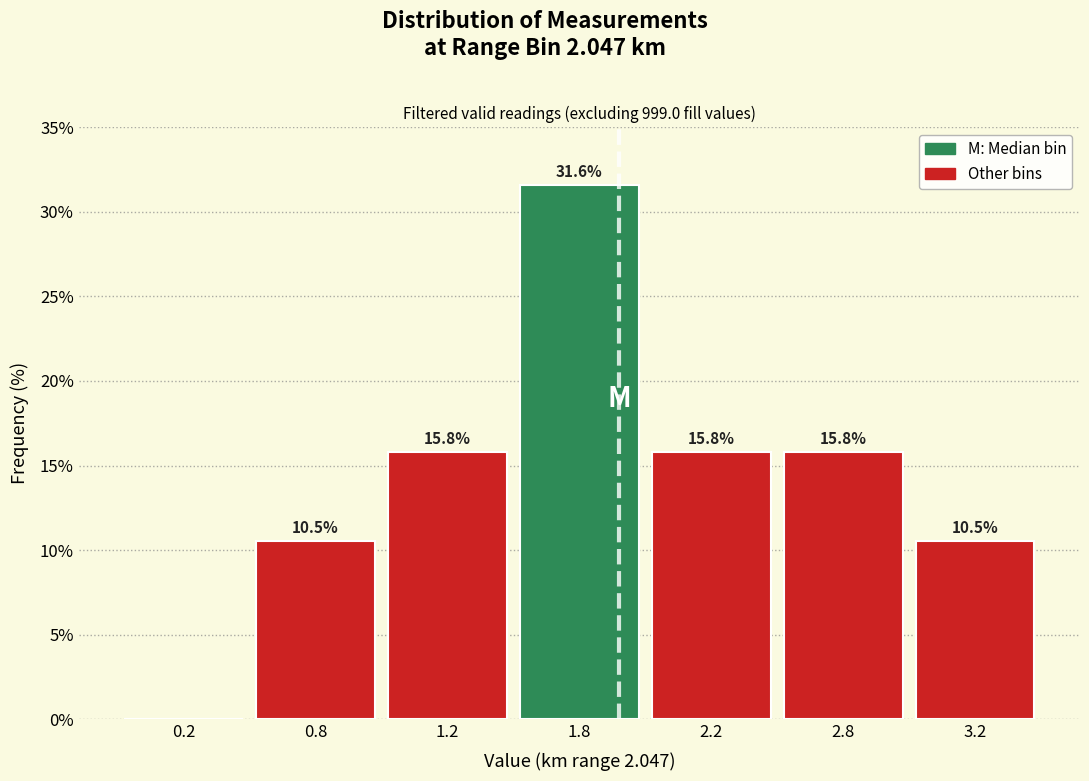

Reading right to left, list all the values displayed in this chart.

3.2=10.5	2.8=15.8	2.2=15.8	1.8=31.6	1.2=15.8	0.8=10.5	0.2=0.0